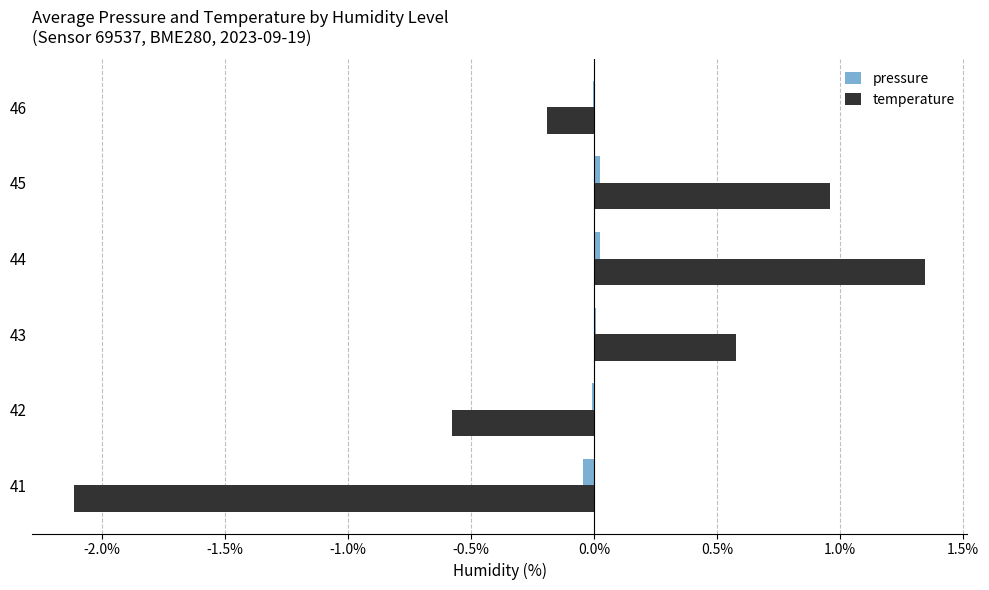

At which category does the chart reach its peak across all series?

44